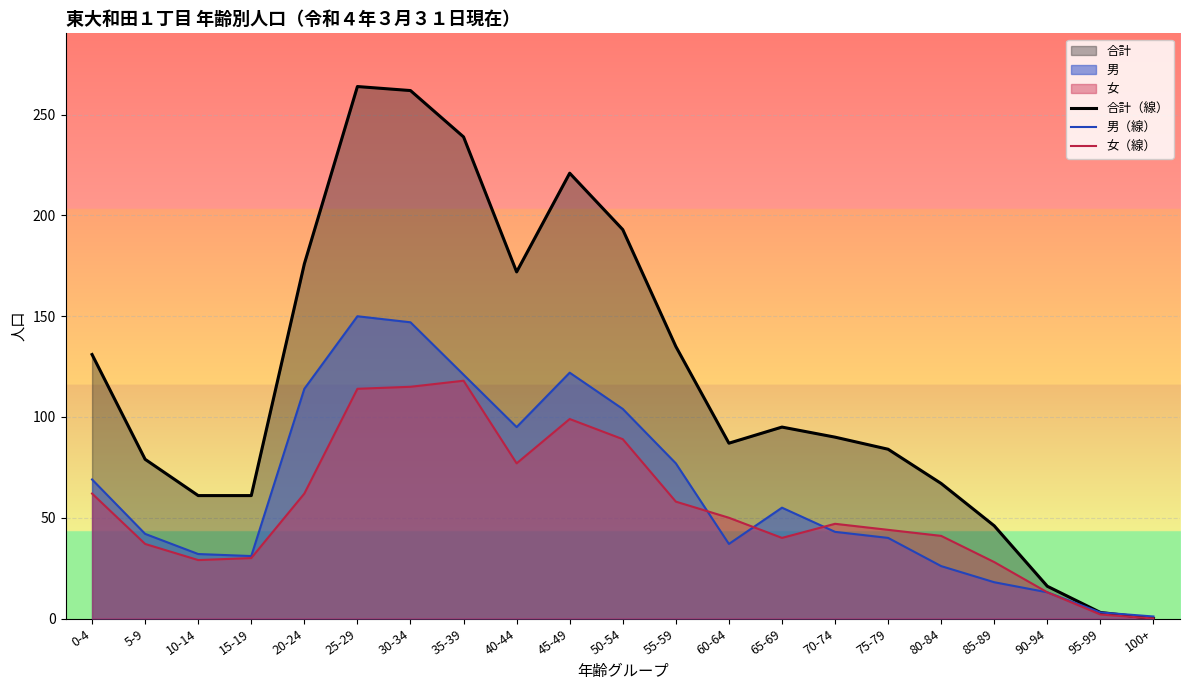

At which category does 女（線） reach its first local valley?

10-14